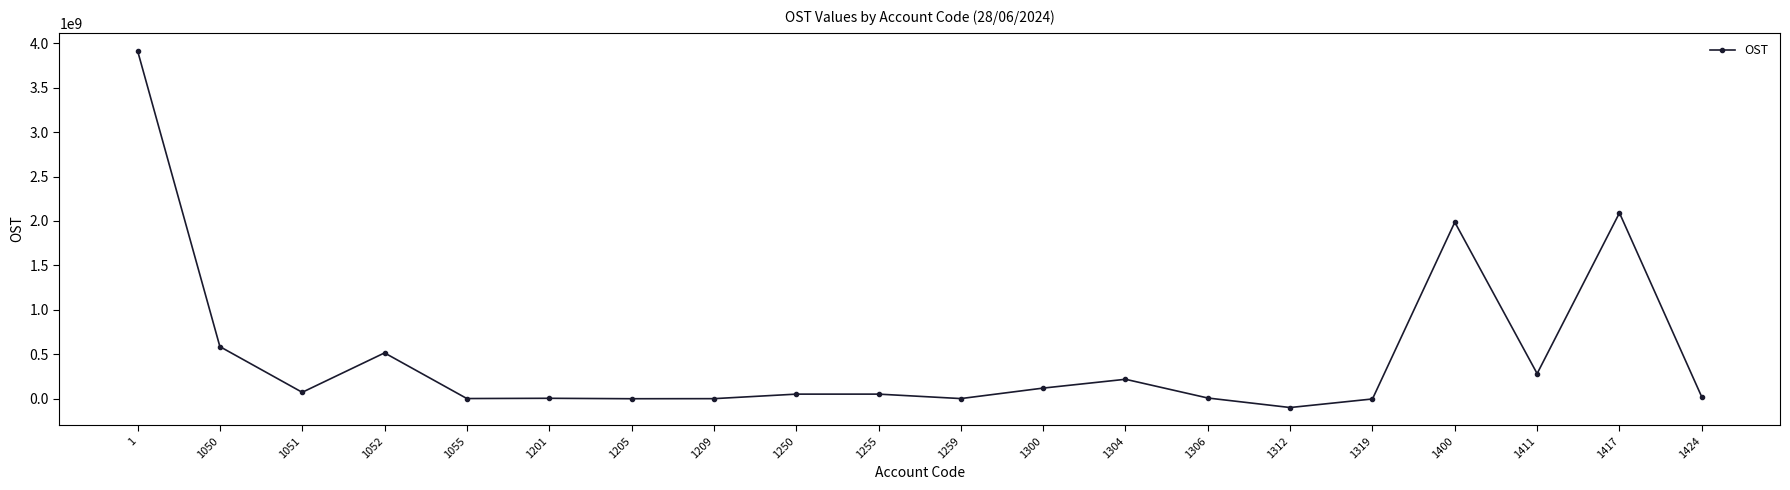

What value does the data have at 1205, to the nearest 100?

-1879800